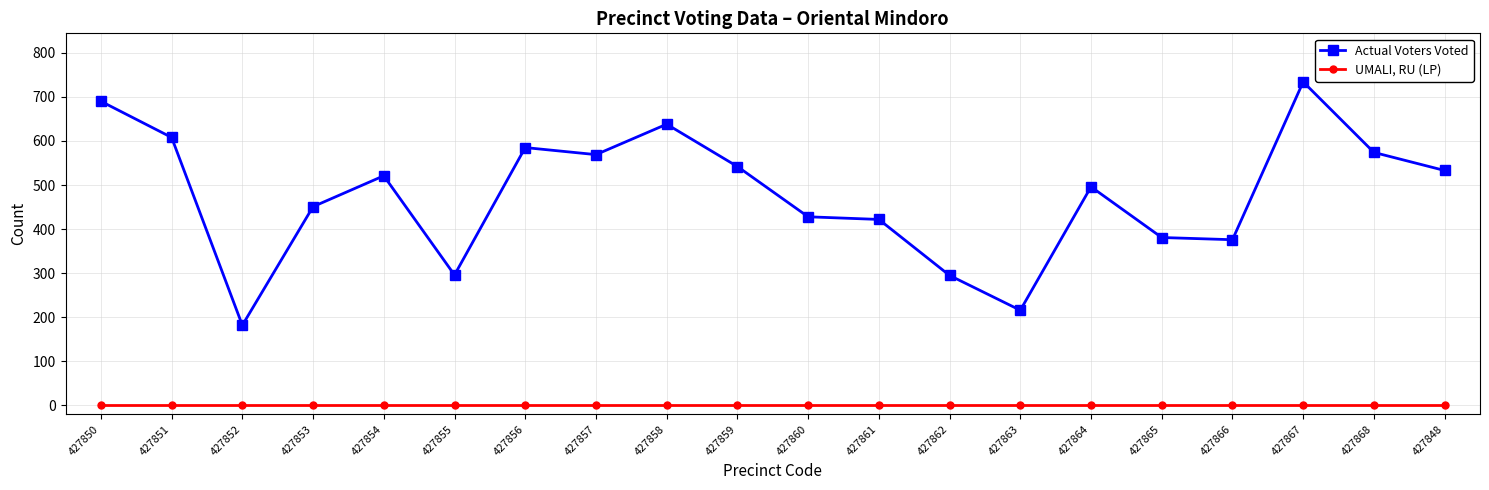

In Actual Voters Voted, how many points are higher than both neighbors (excluding endpoints)?

5